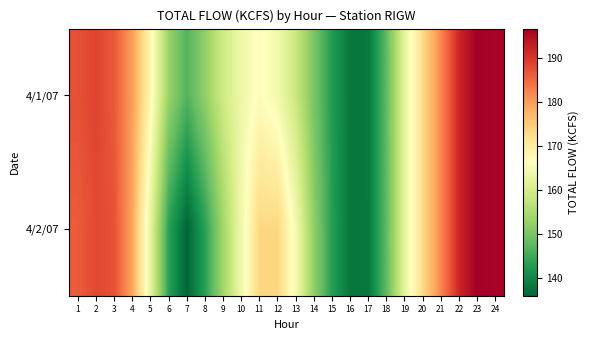

At which category does the chart reach its minimum across all series?

7